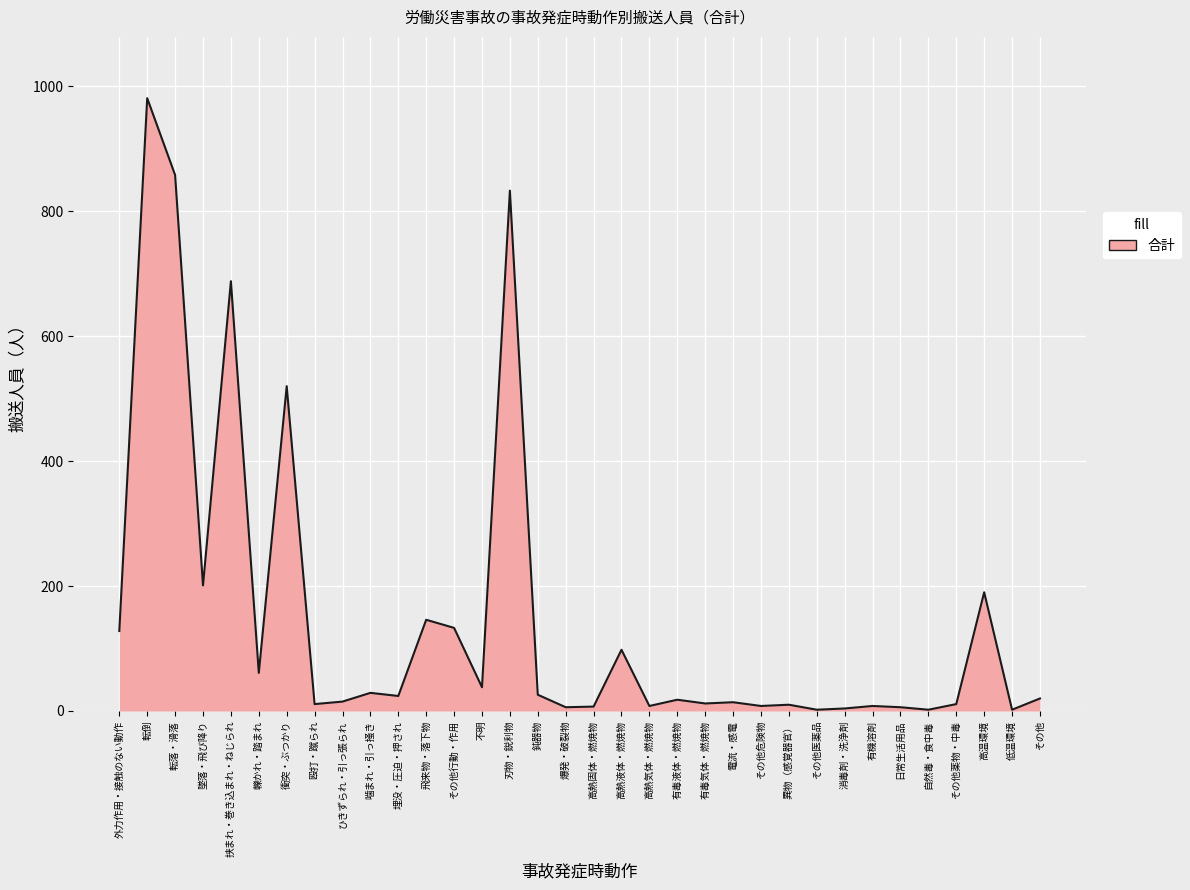

What position from the right is 転落・滑落?

32